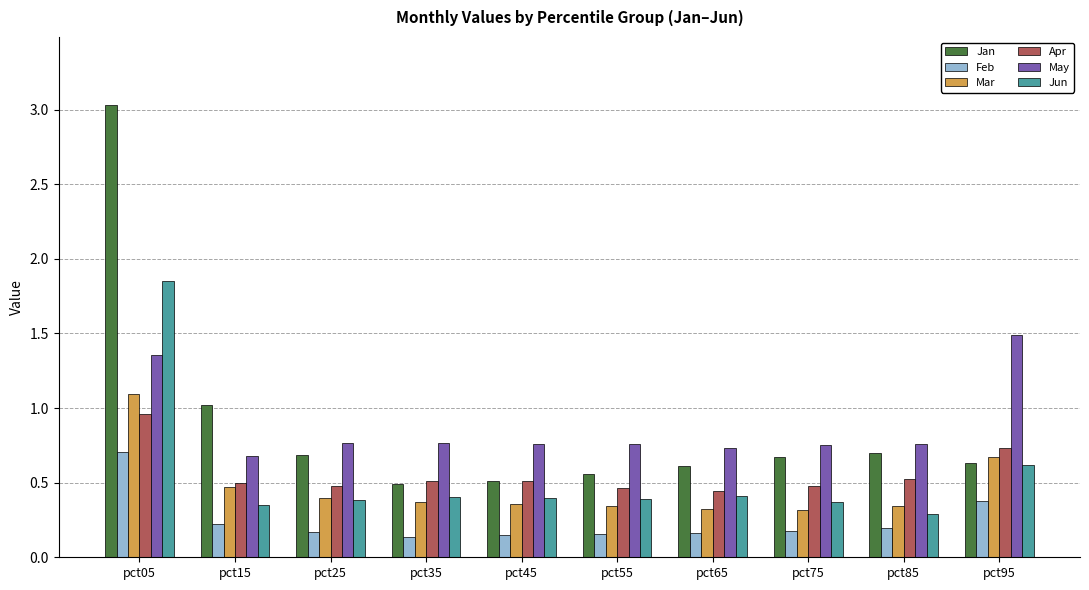

At which category is the sum across all series the highest?

pct05